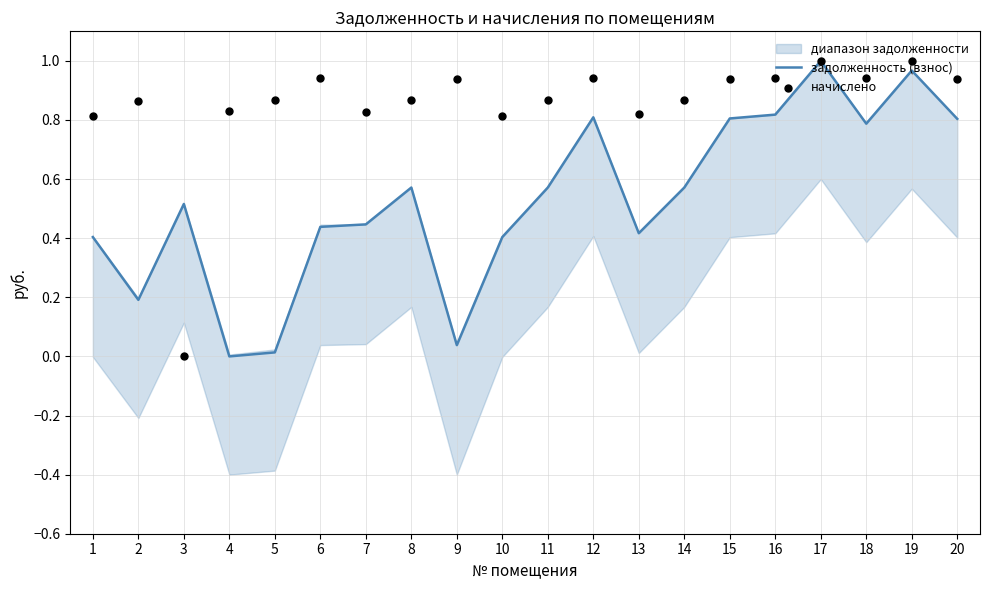

The value of задолженность (взнос) at 3 is 0.5. True or false?

True